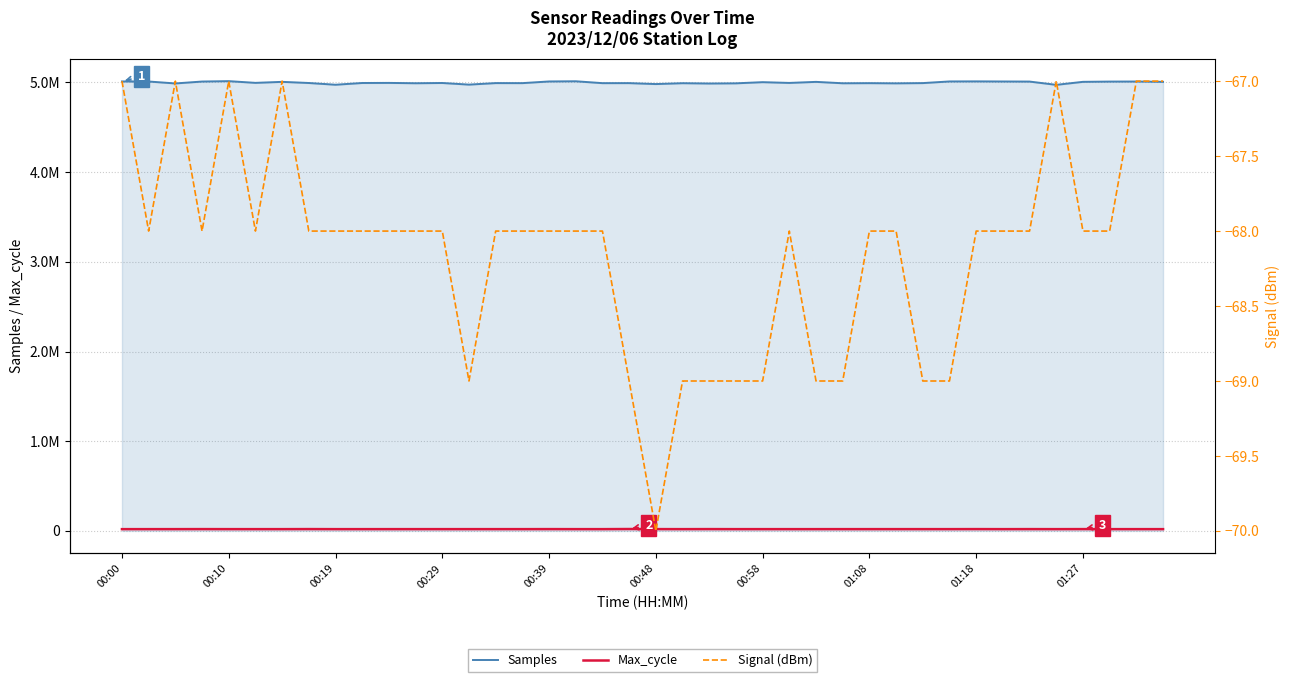

Reading left to right, what are all the values shown in this chart?

Samples: 5011673	5011050	4989373	5010691	5015136	4995913	5007182	4994398	4975086	4994491	4995418	4991727	4994500	4976416	4993389	4992941	5011585	5013689	4992745	4993092	4982561	4992206	4988661	4990738	5003711	4995230	5007006	4991447	4992689	4990689	4993325	5011745	5012470	5011277	5010343	4973797	5007389	5010278	5010913	5007357
Max_cycle: 19941	19933	19991	20401	20021	19937	19957	20556	19929	19931	19971	20016	20021	19964	20016	19948	20344	19975	19963	21278	20340	19925	20424	19932	19950	19939	19929	20016	20023	20040	20032	19952	20380	19925	20304	19929	20413	19929	19944	19949
Signal (dBm): -67	-68	-67	-68	-67	-68	-67	-68	-68	-68	-68	-68	-68	-69	-68	-68	-68	-68	-68	-69	-70	-69	-69	-69	-69	-68	-69	-69	-68	-68	-69	-69	-68	-68	-68	-67	-68	-68	-67	-67